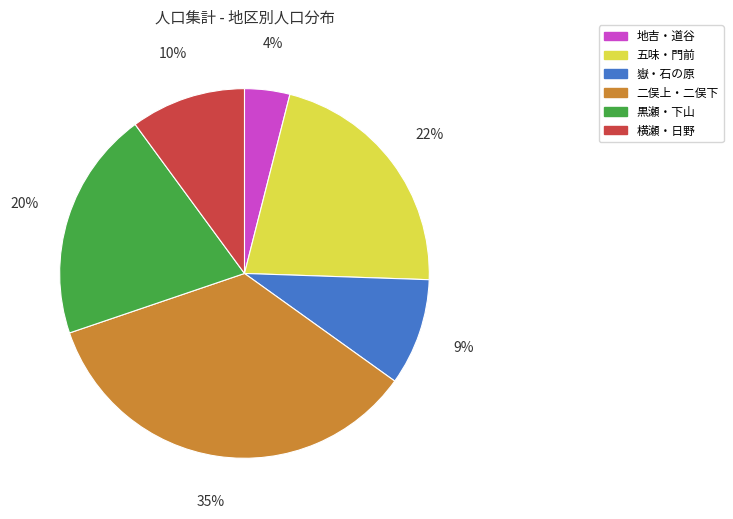

To the nearest percent, what is the average slice percentage?

17%